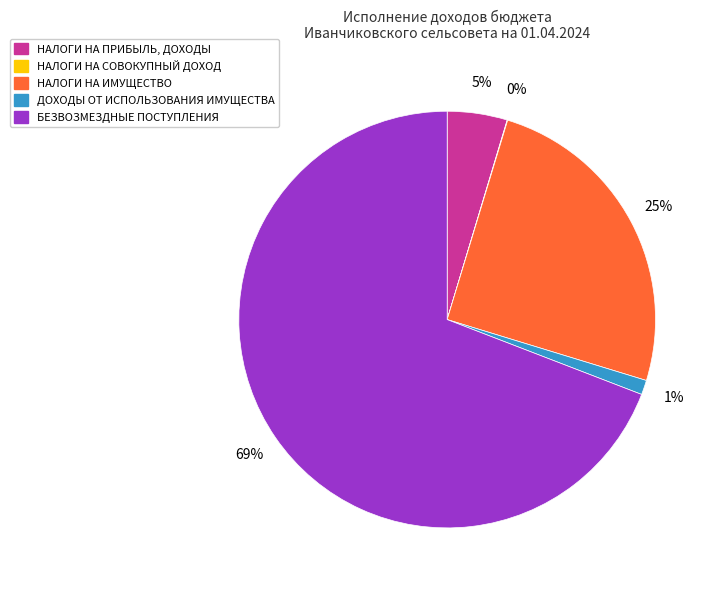

Is there any slice that represents more than half of the pie?

Yes